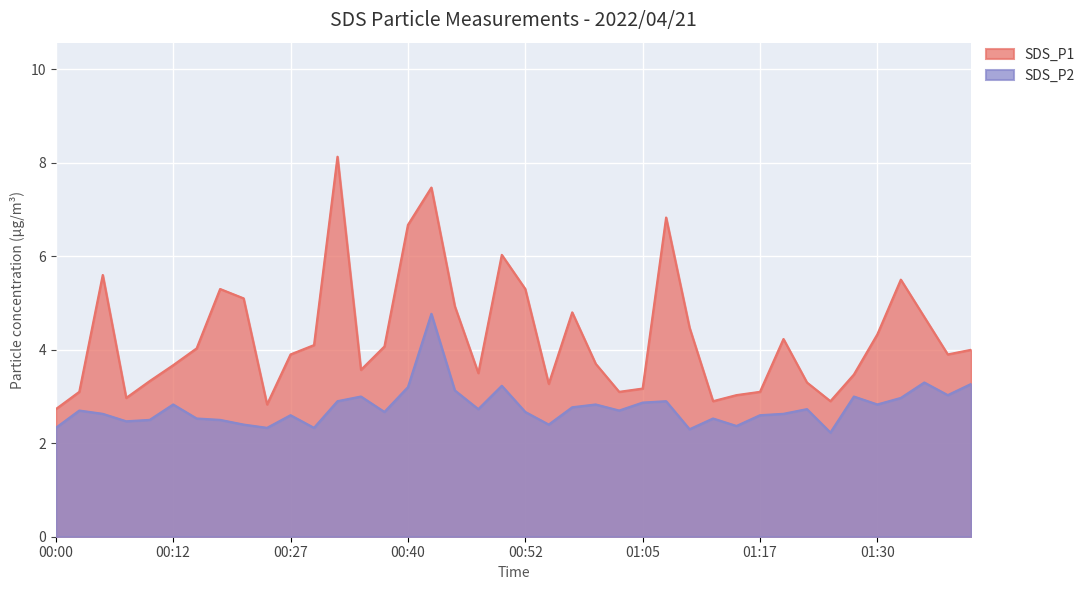

True or false: SDS_P2 has a value of 2.7 at 01:02.

True